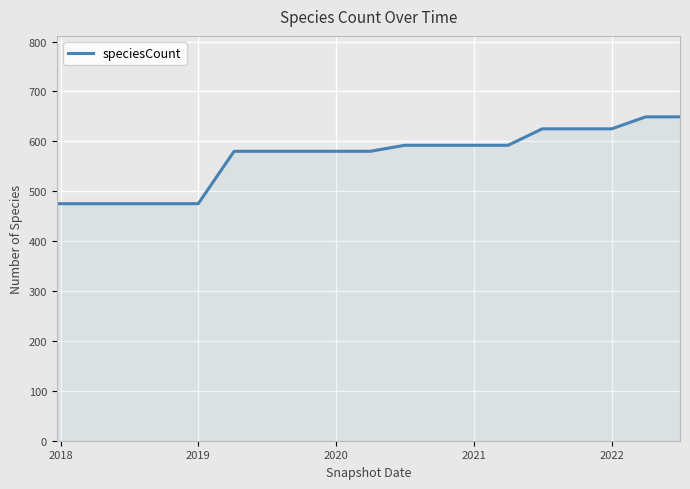

What is the minimum value shown in the chart?

475